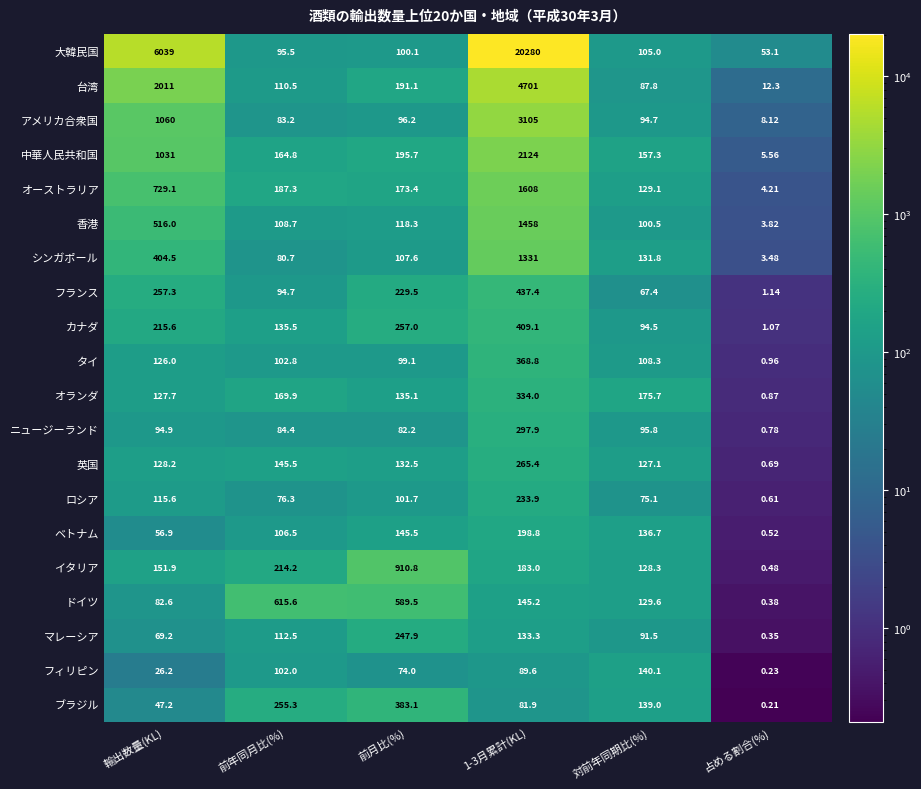

What is the total value across all series at 占める割合(%)?

98.9